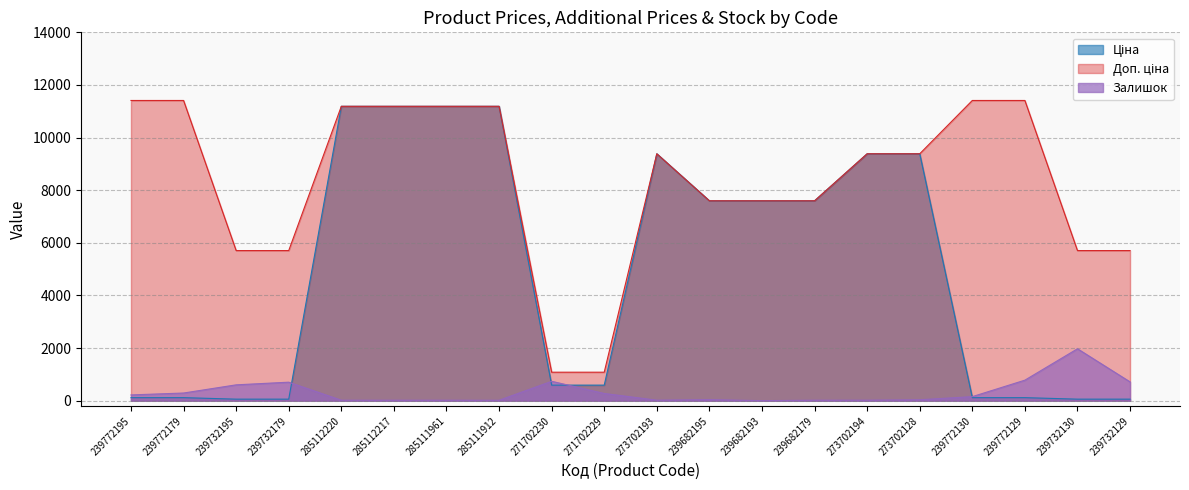

Which series changed the most between 285112220 and 285111912?

Залишок